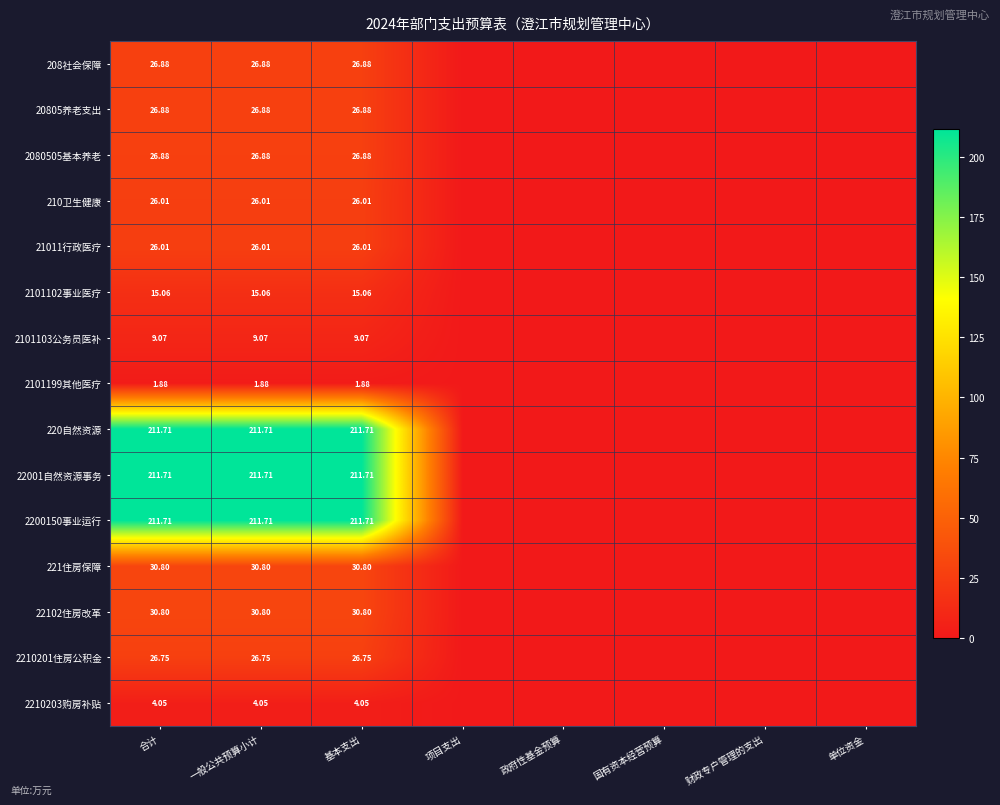

Where is 210卫生健康 nearest to the value 13?

项目支出